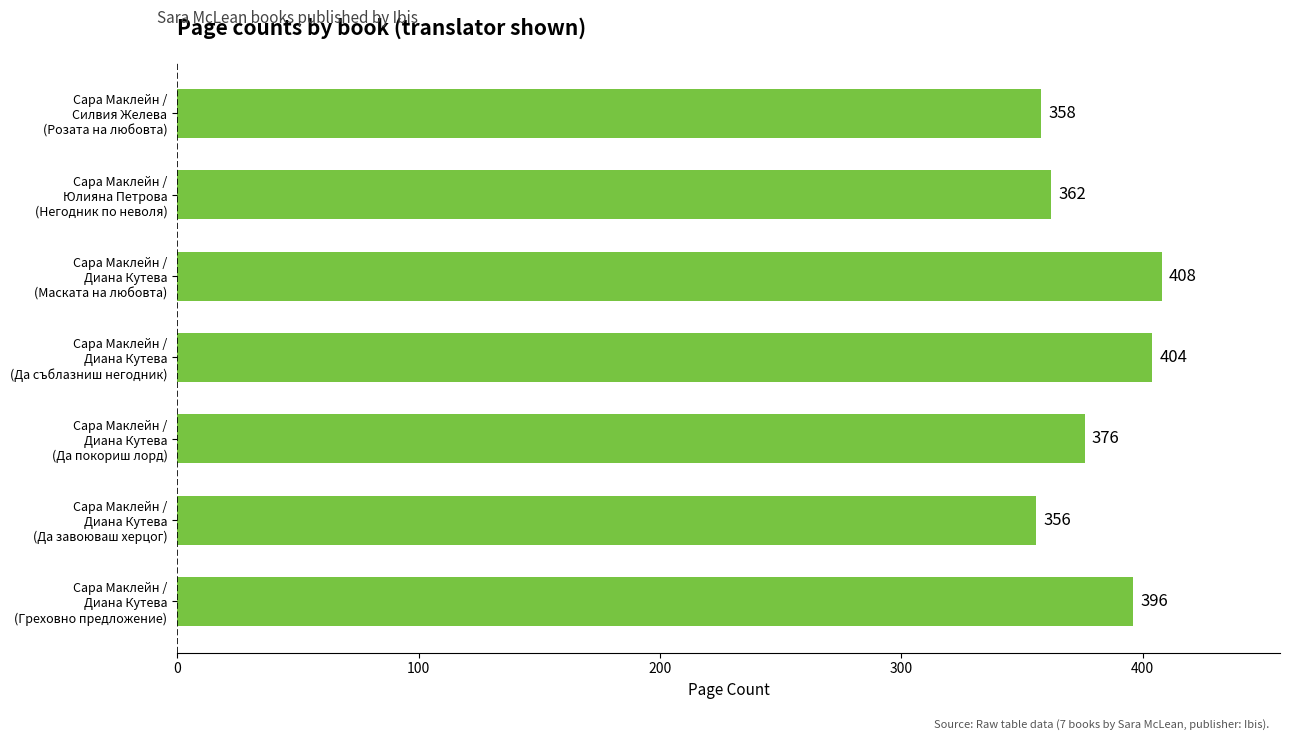

What is the maximum value shown in the chart?

408